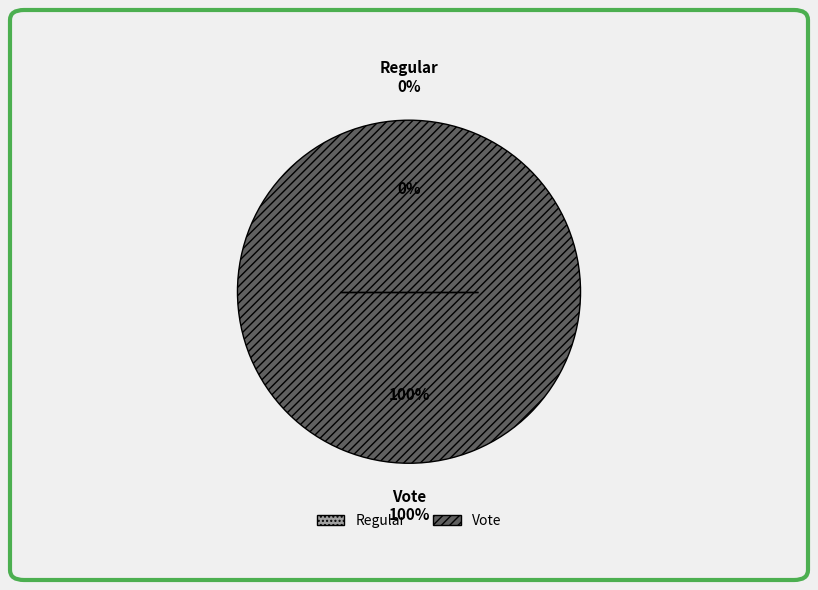

Does any single category account for the majority?

Yes